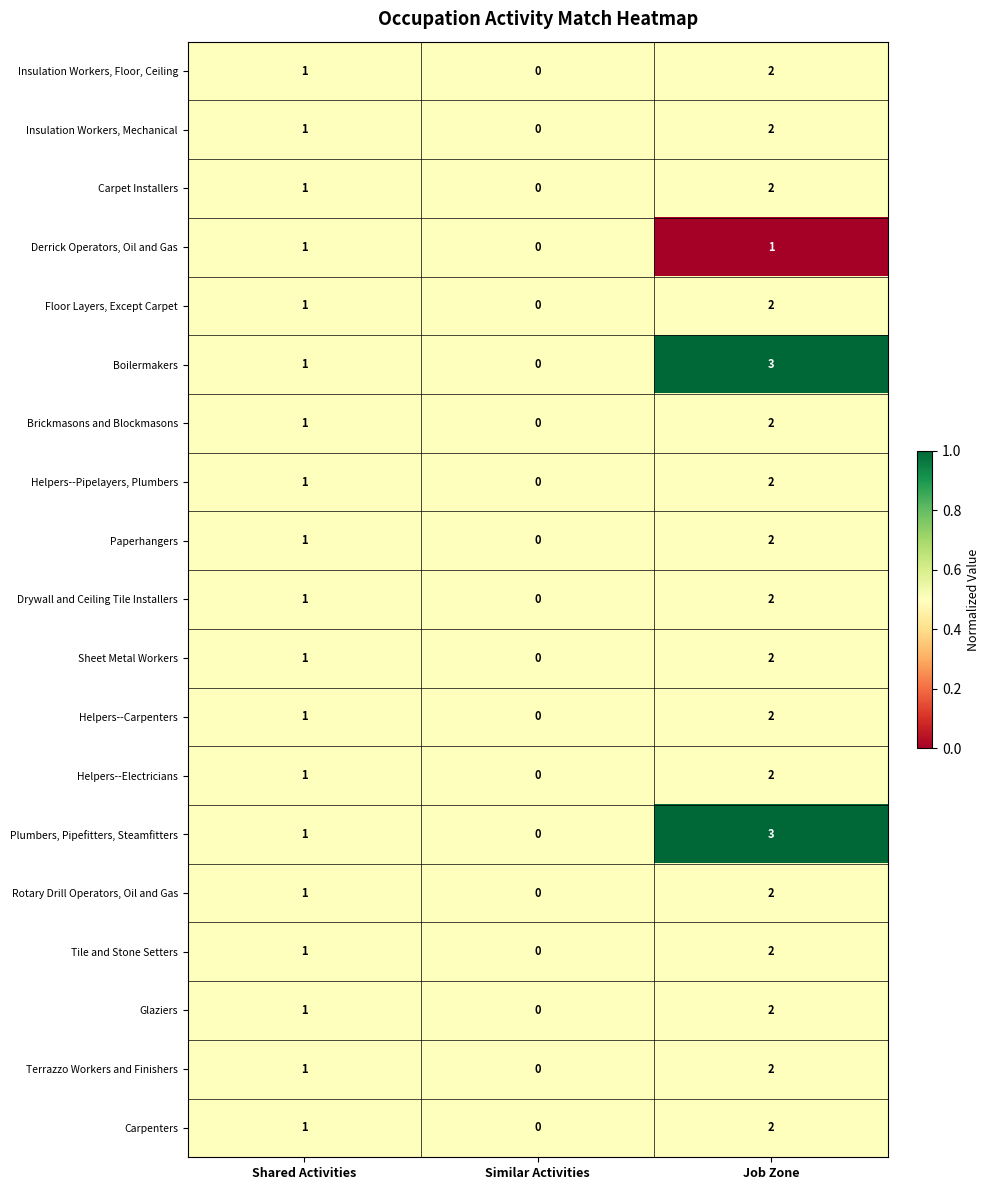

Rank the categories by Floor Layers, Except Carpet value from highest to lowest.

Job Zone, Shared Activities, Similar Activities